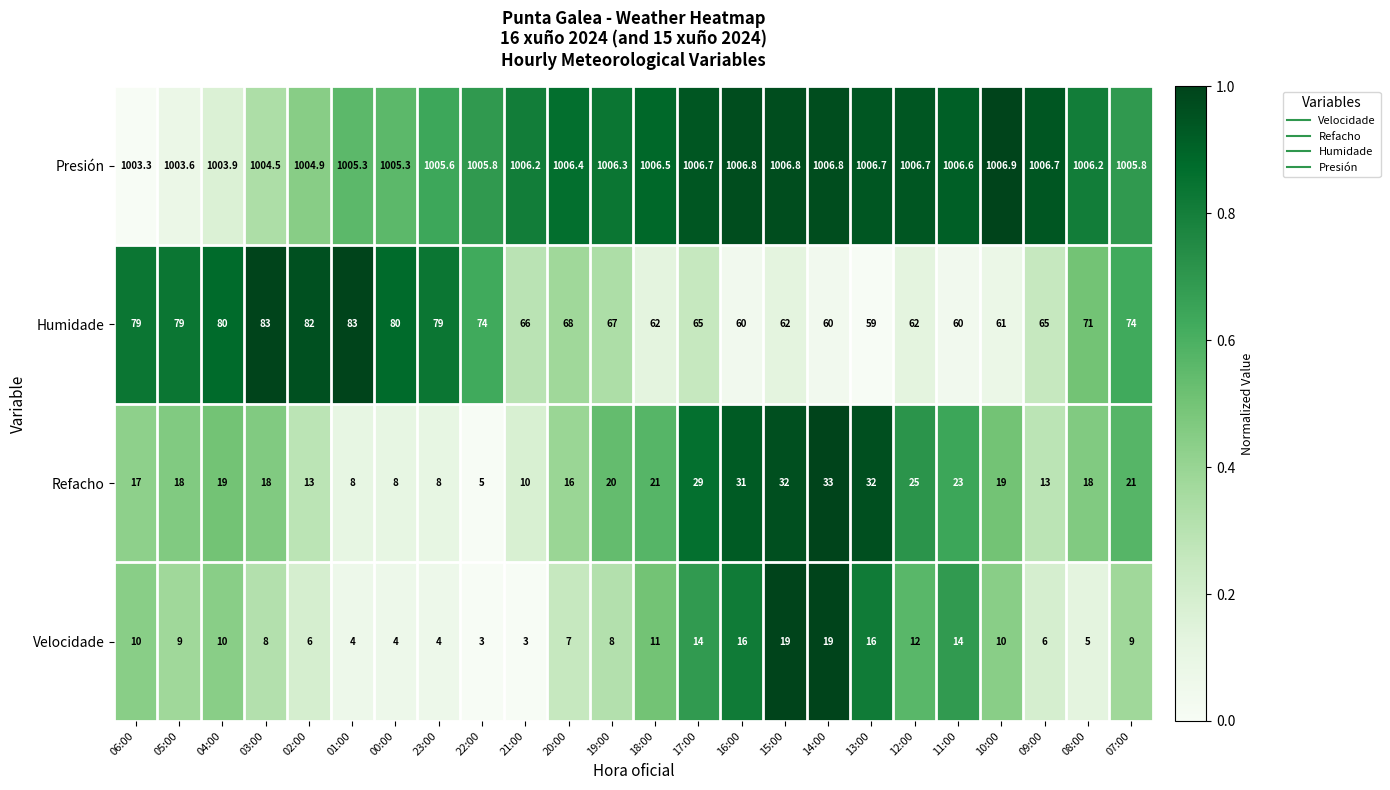

What is the smallest value displayed?

3.0